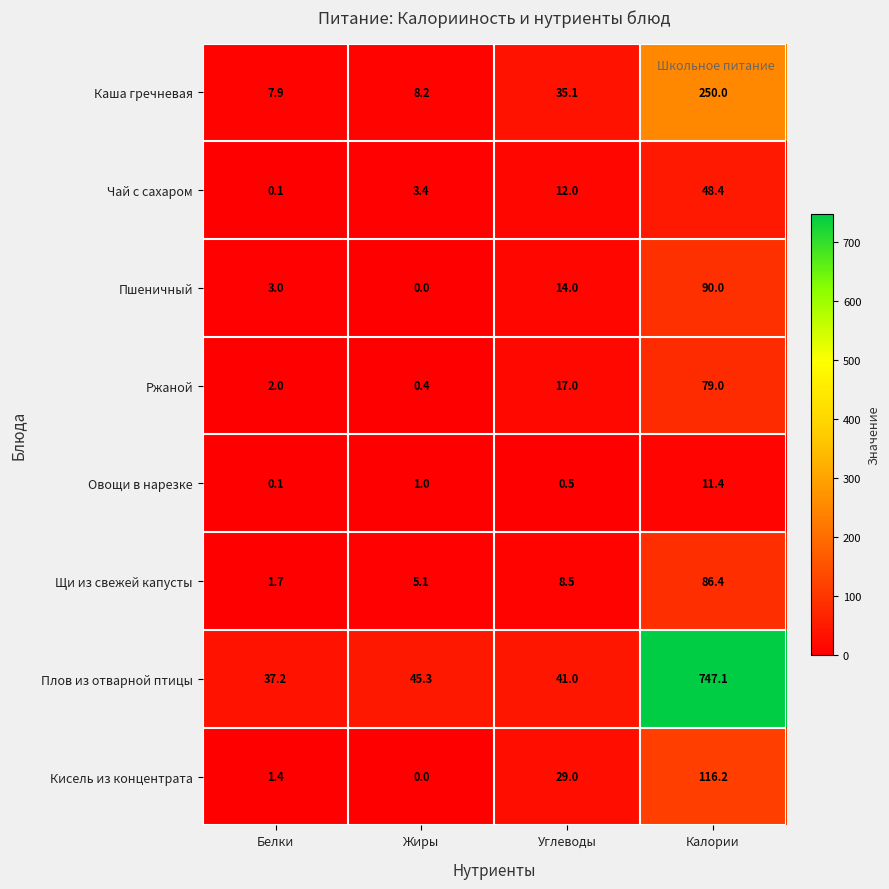

Where is Кисель из концентрата nearest to the value 58?

Углеводы